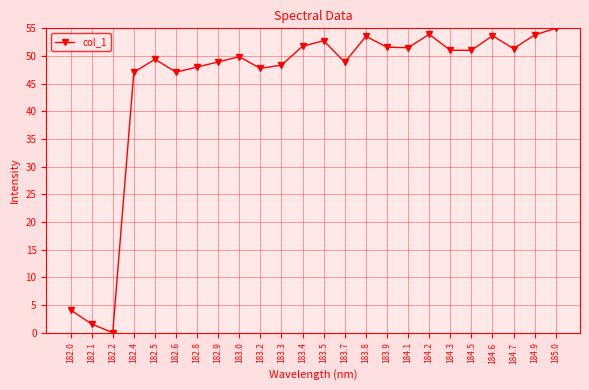

What is the approximate value at 183.7?

48.9